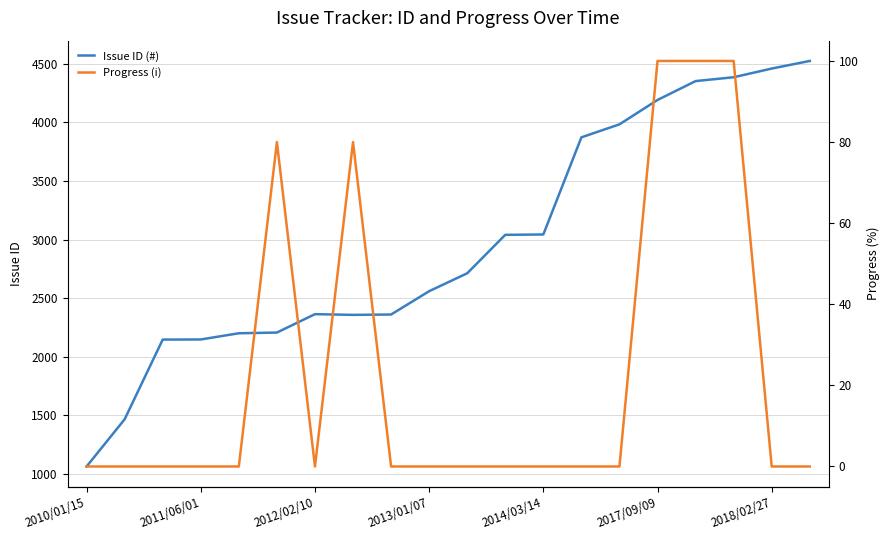

Which series has the largest total across all categories?

Issue ID (#)